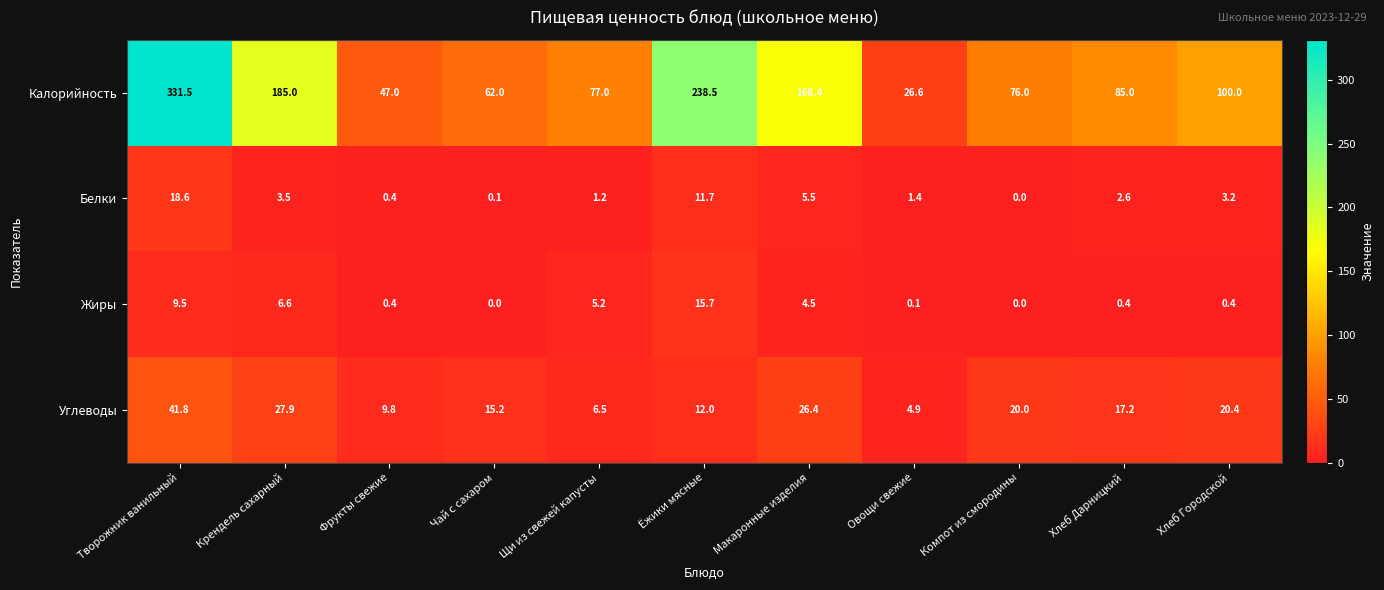

Rank the series by their maximum value, from lowest to highest.

Жиры, Белки, Углеводы, Калорийность